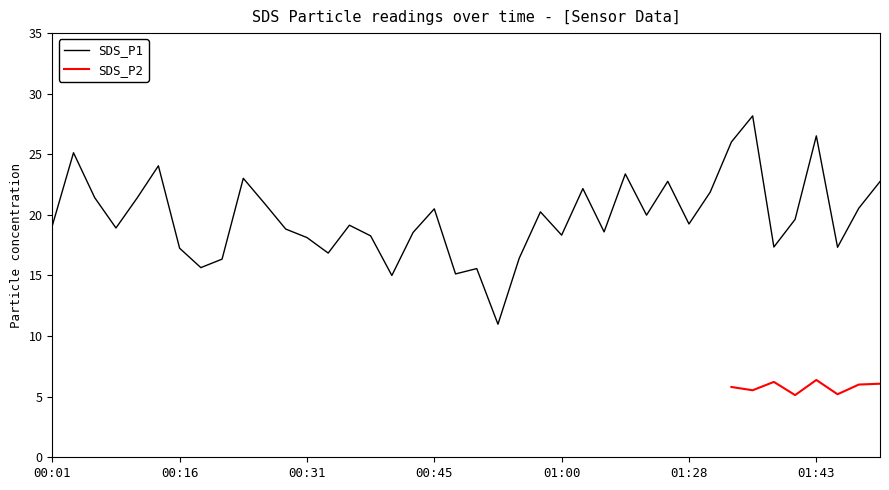

What is the maximum value for SDS_P1?

28.2